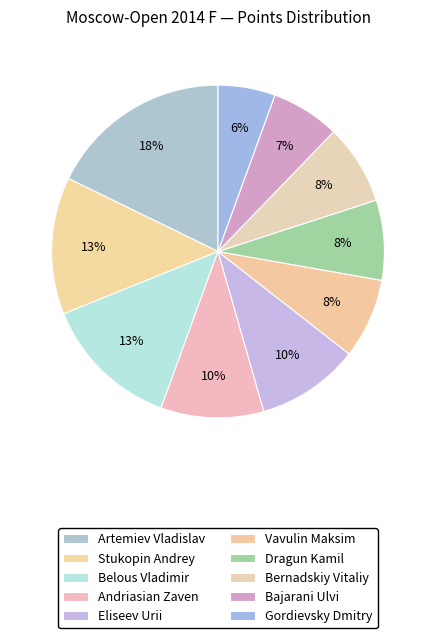

Count the number of slices in the pie.

10